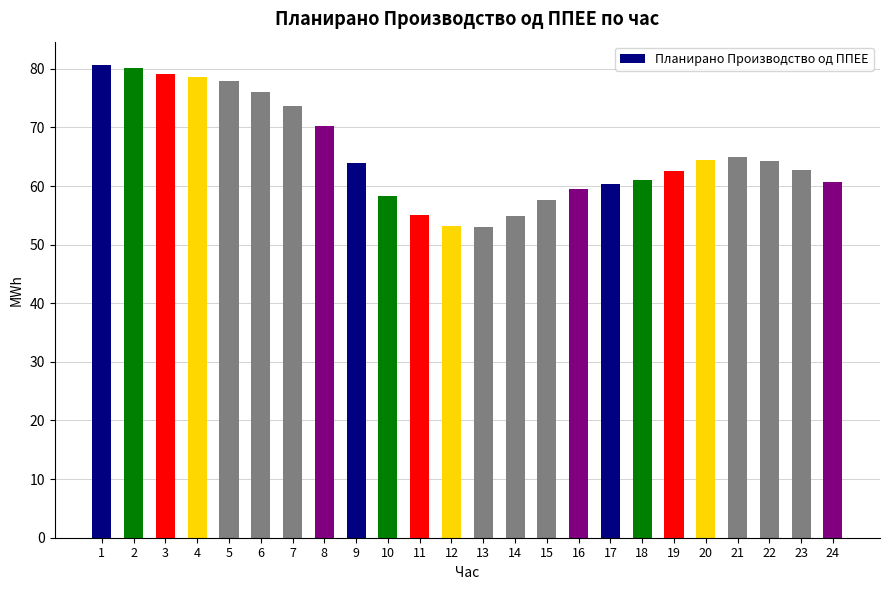

What is the change in value from 8 to 16?

-10.8